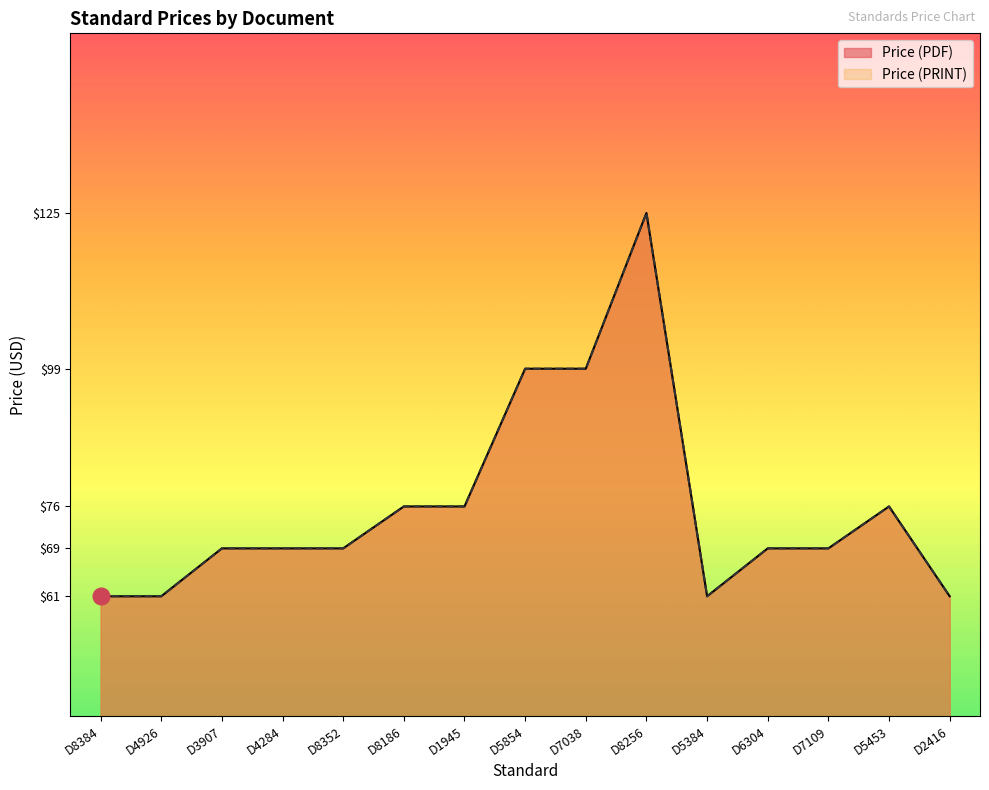

What is the sum of all Price (PDF) values?

1140